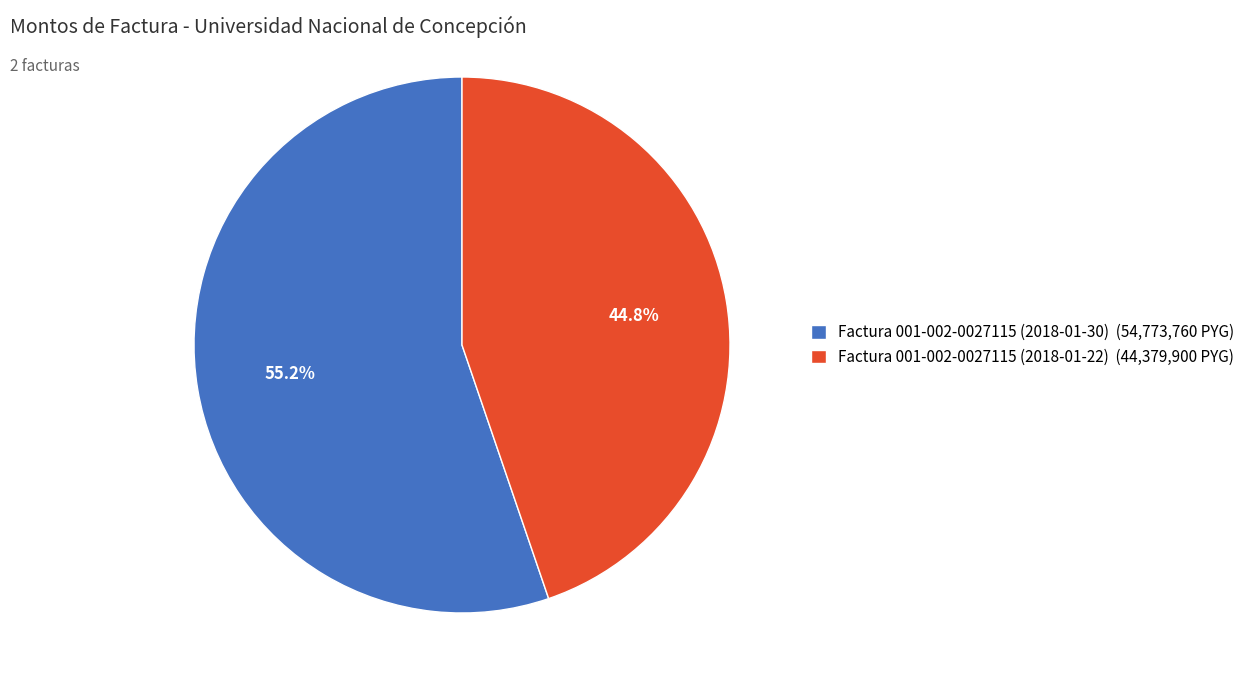

True or false: Factura 001-002-0027115 (2018-01-22) accounts for 45% of the total.

True